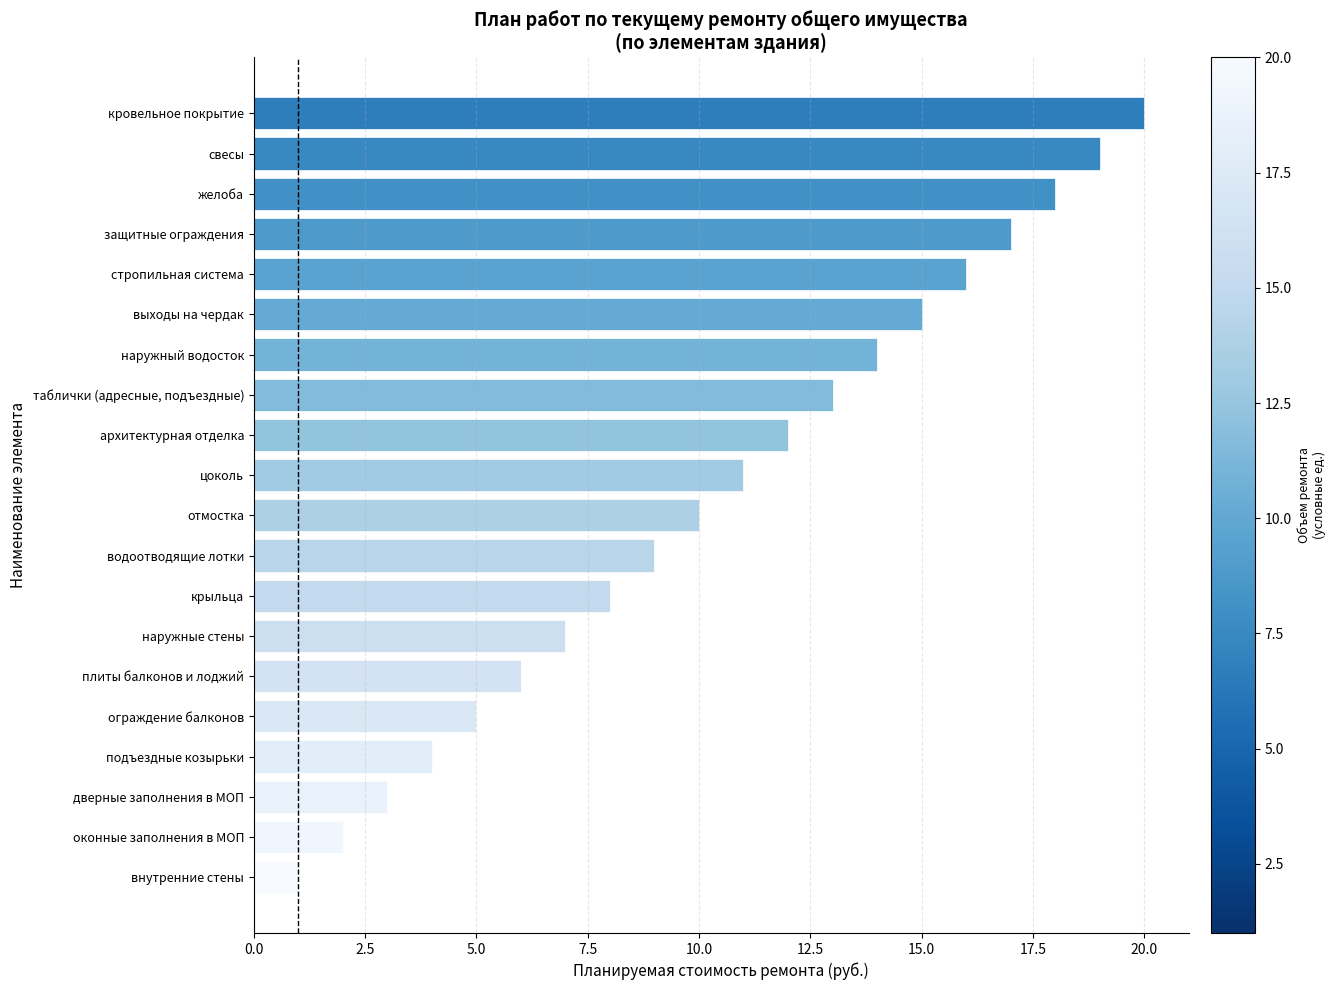

Read the value at наружный водосток.

14